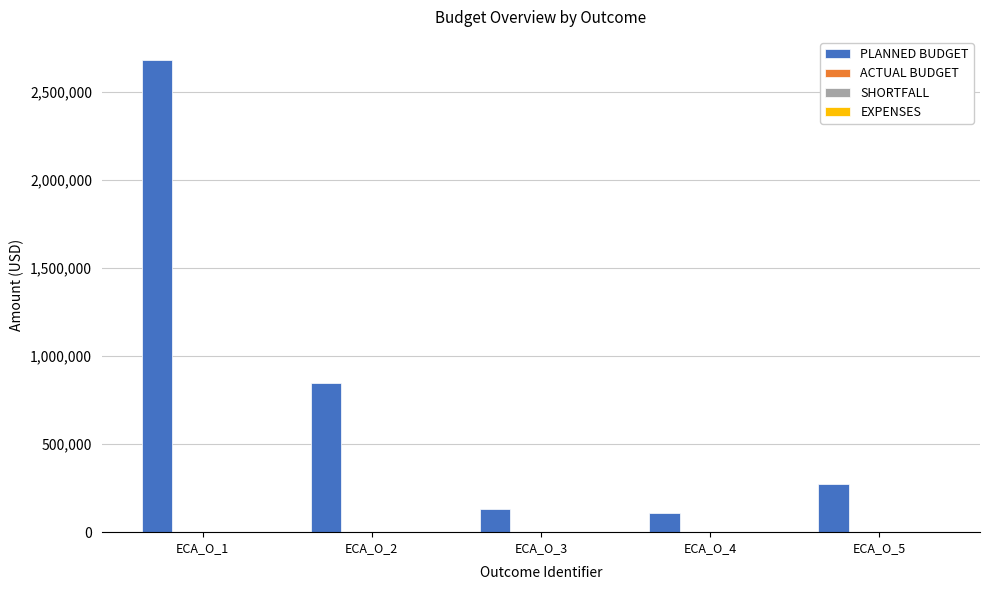

What is the minimum value shown in the chart?

108503